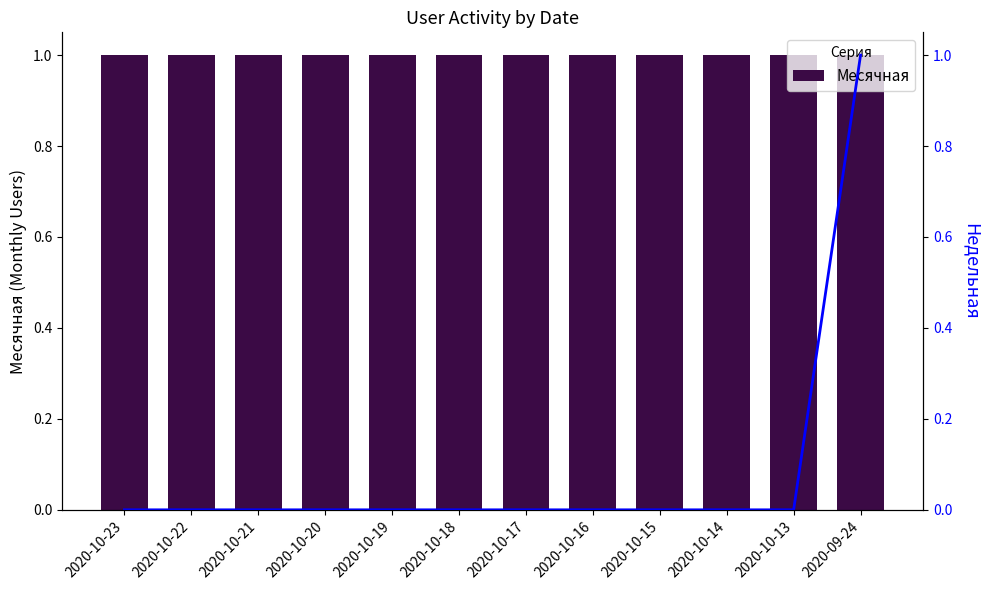

Which series has the largest total across all categories?

Месячная